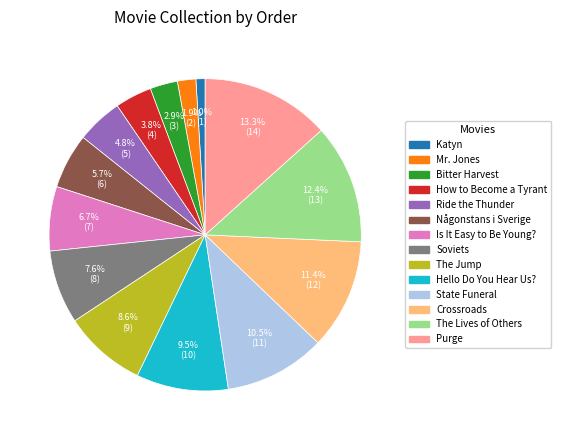

Is there a majority slice in this chart?

No